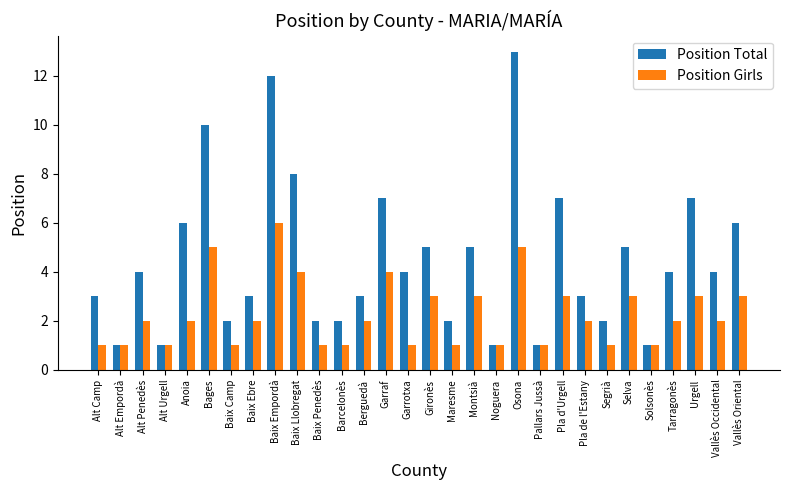

List the series in order of their peak value, lowest first.

Position Girls, Position Total